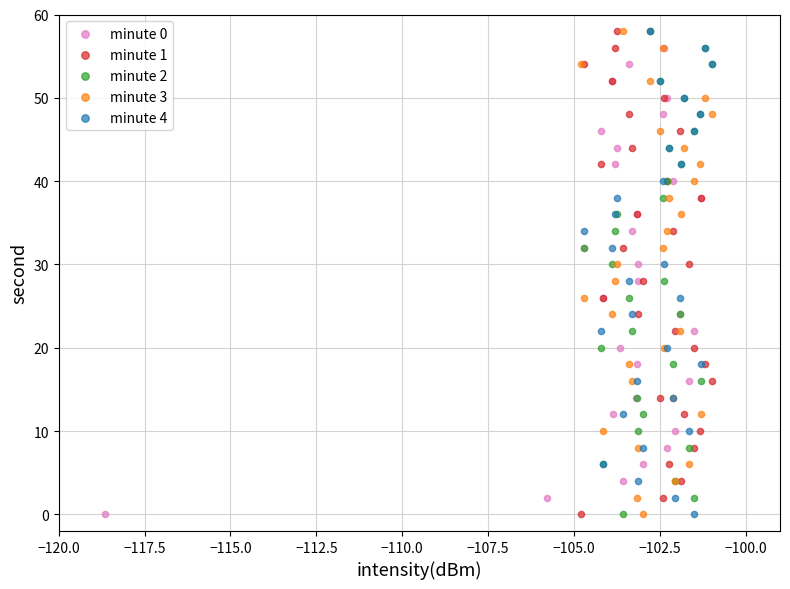

What are all the series names shown in the legend?

minute 0, minute 1, minute 2, minute 3, minute 4